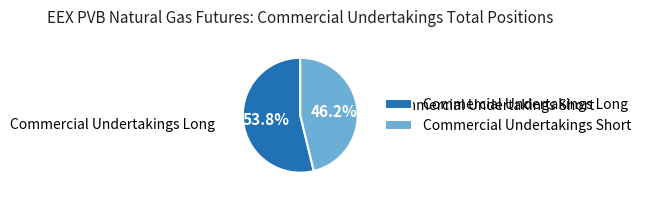

Combined, what portion of the pie is Commercial Undertakings Long and Commercial Undertakings Short?

100.0%